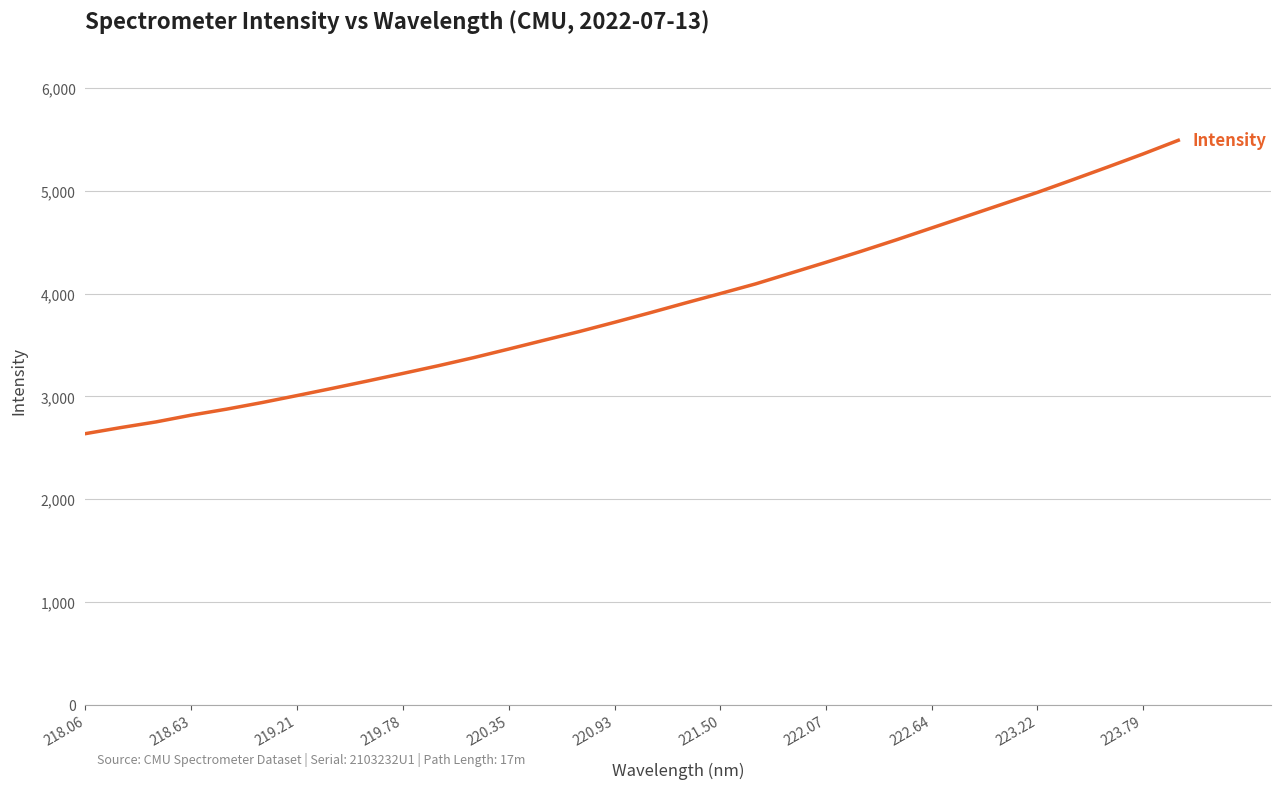

What is the maximum value shown in the chart?

5492.2